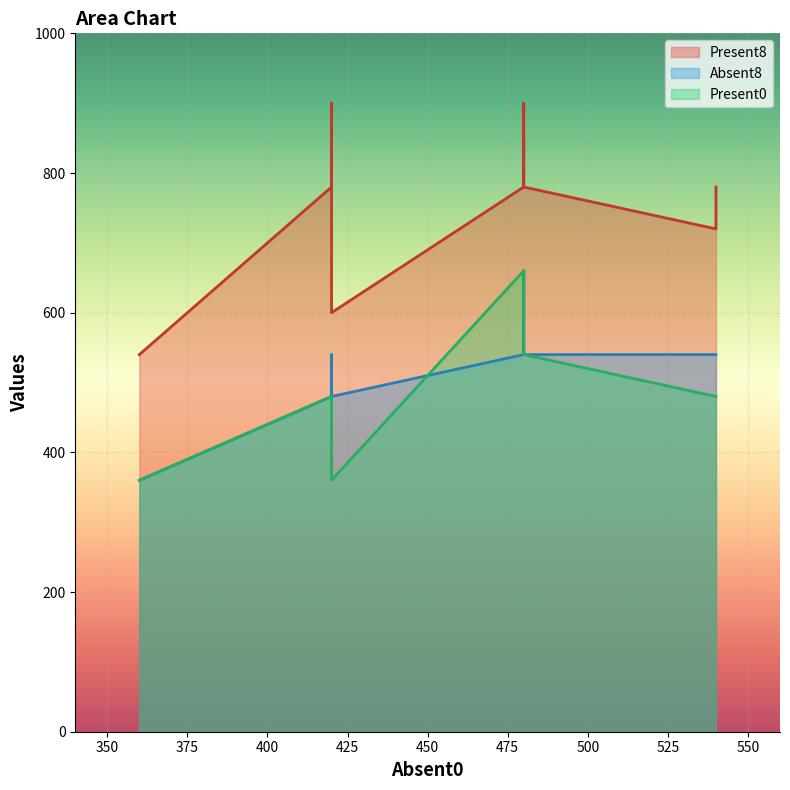

True or false: Present8 has a value of 1035 at 480.

False